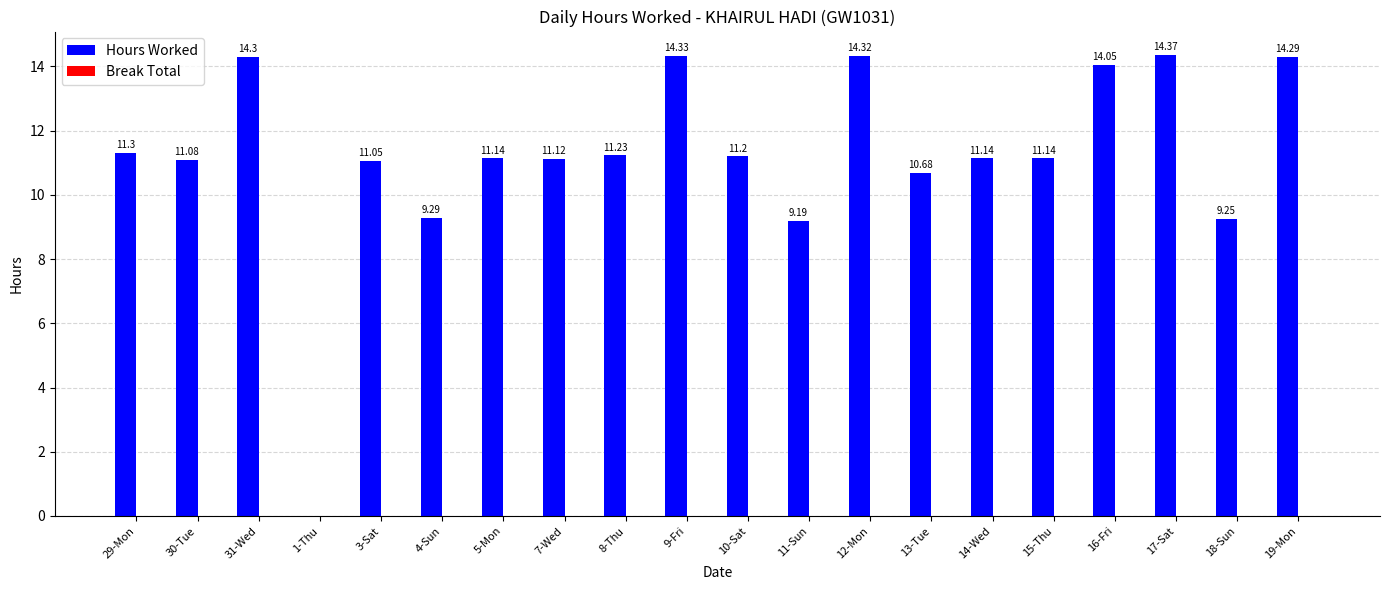

At which category does the chart reach its peak across all series?

17-Sat